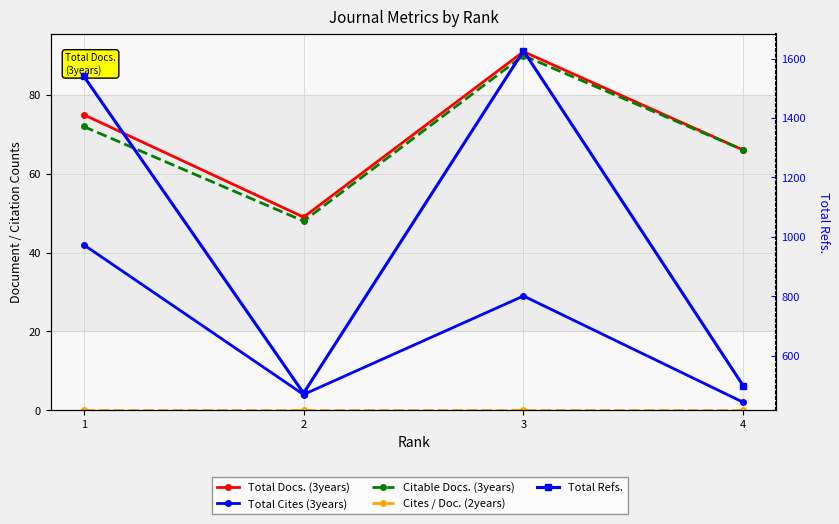

The value of Total Cites (3years) at 3 is 47. True or false?

False